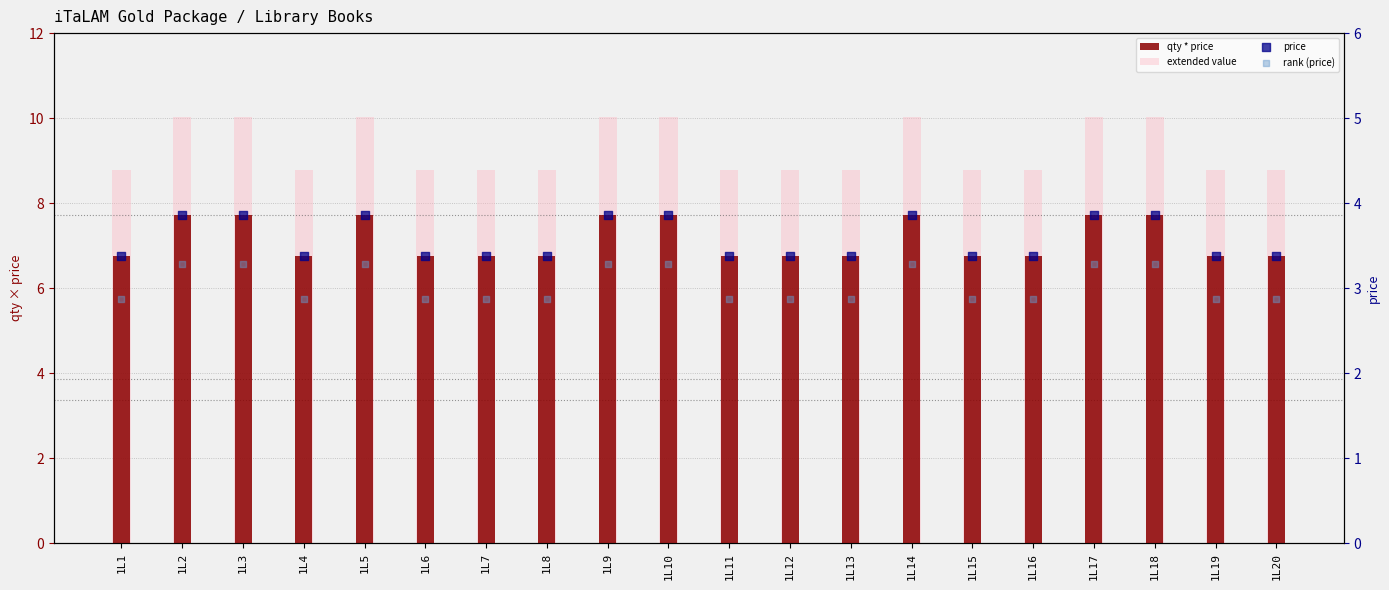

Which series reaches the minimum Y coordinate?

rank (price)